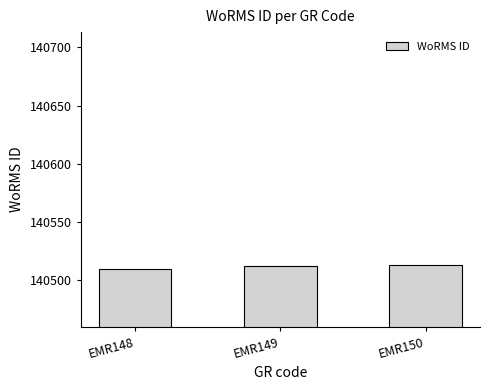

Approximately how many times larger is the value at EMR149 compared to EMR148?

1.0